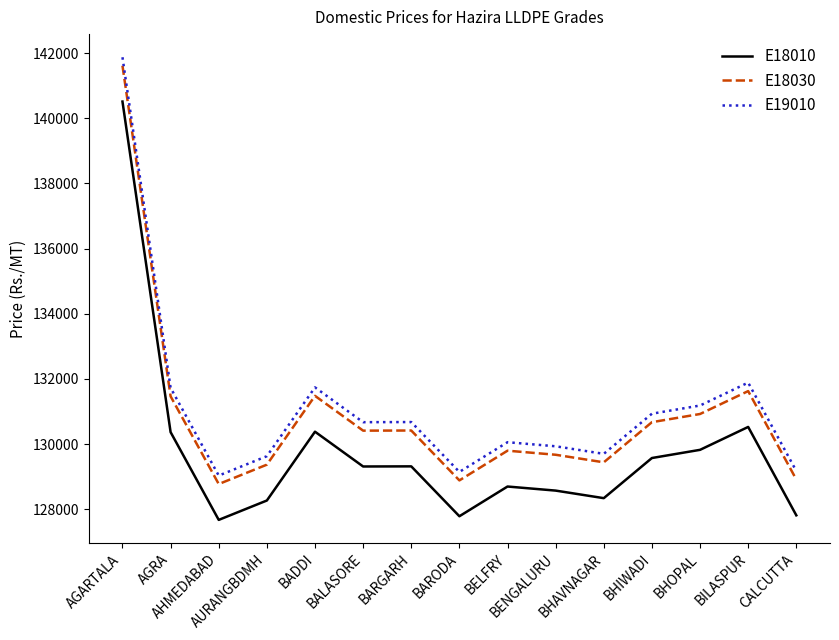

How many lines are shown in the chart?

3